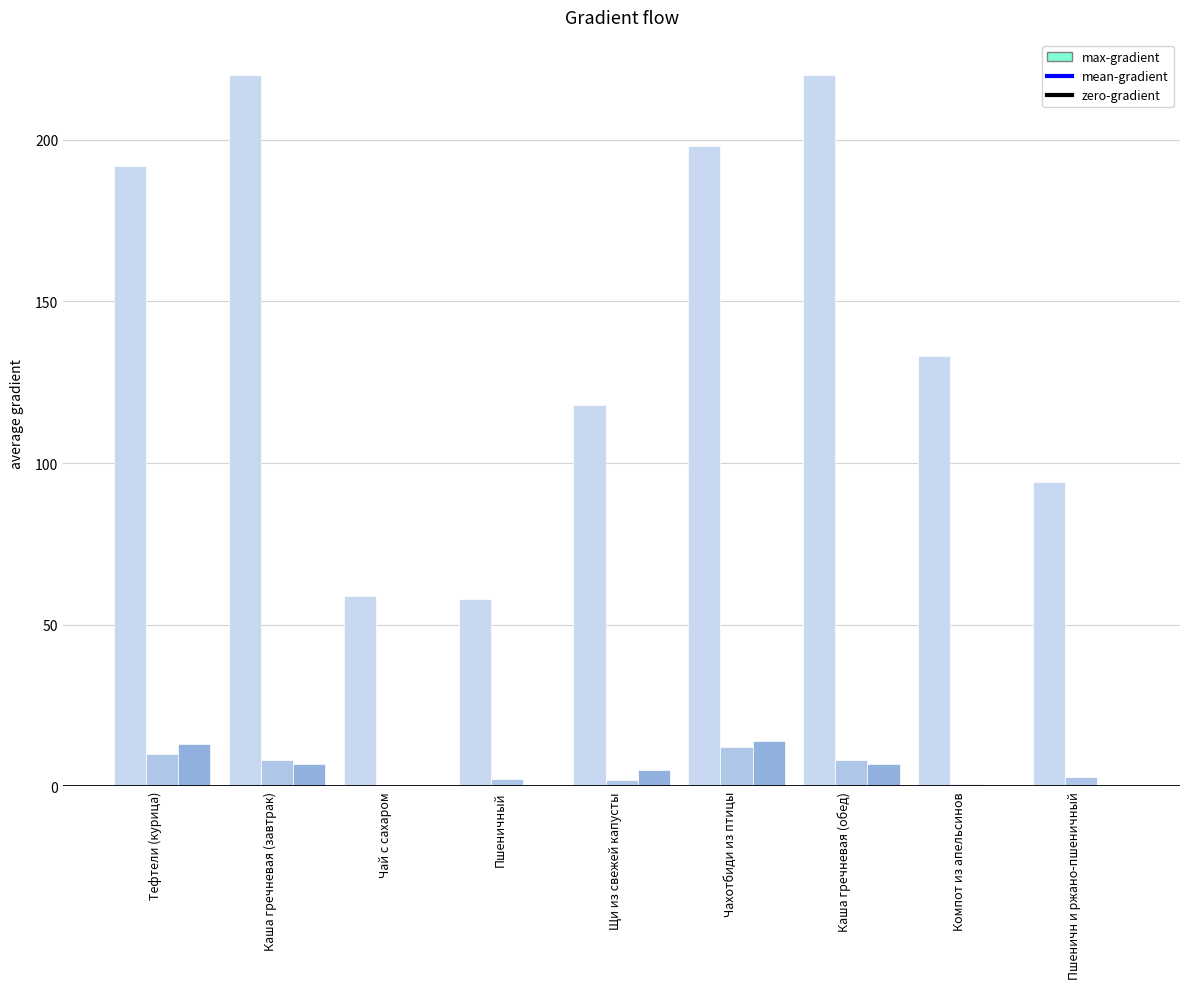

Count the number of data series in this chart.

3